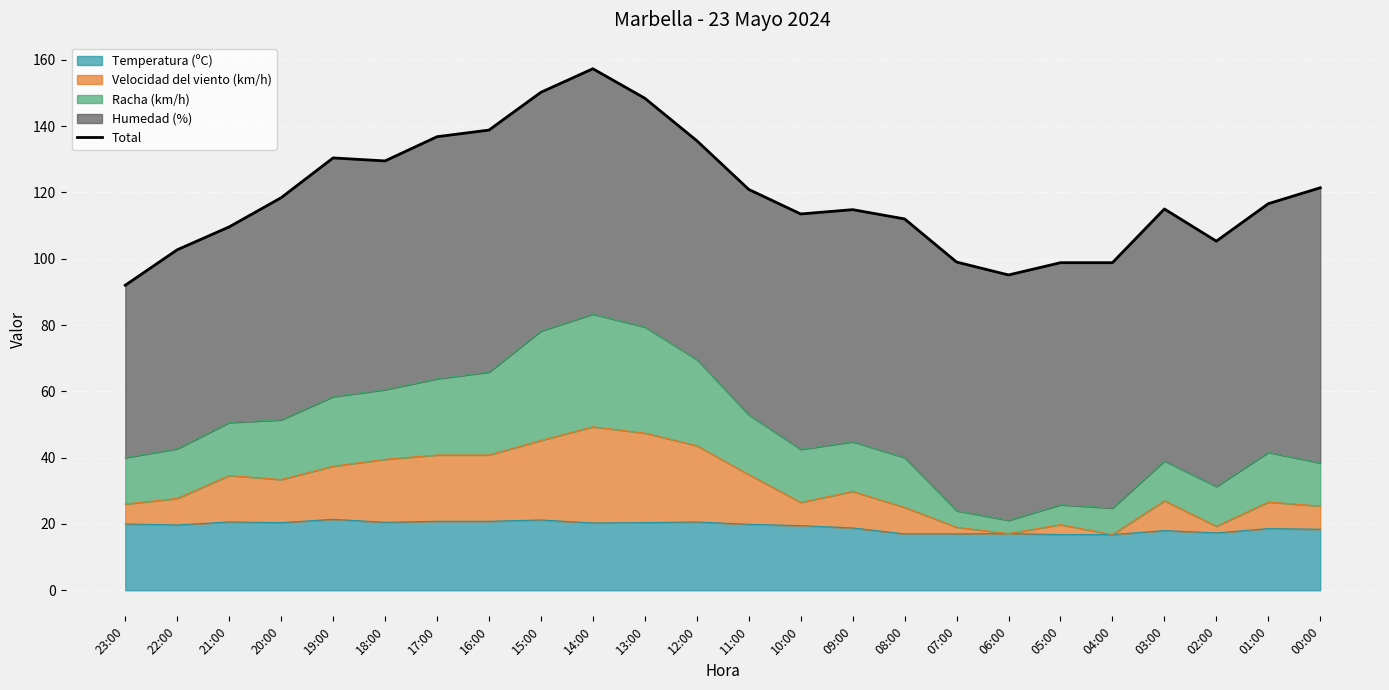

How many lines are shown in the chart?

1